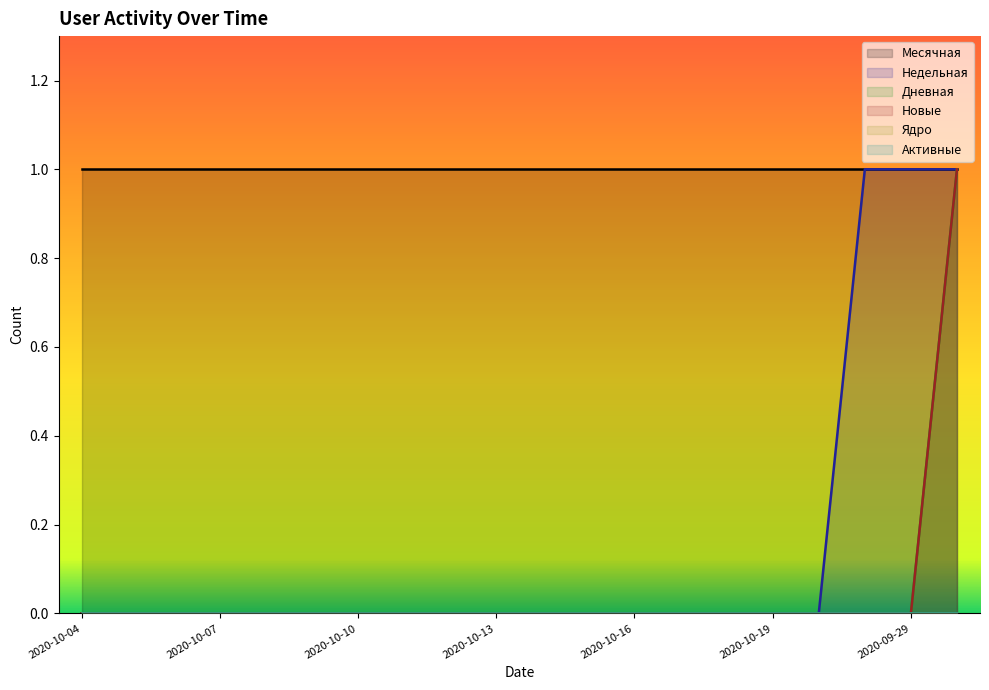

The value of Новые at 2020-10-10 is 0. True or false?

True